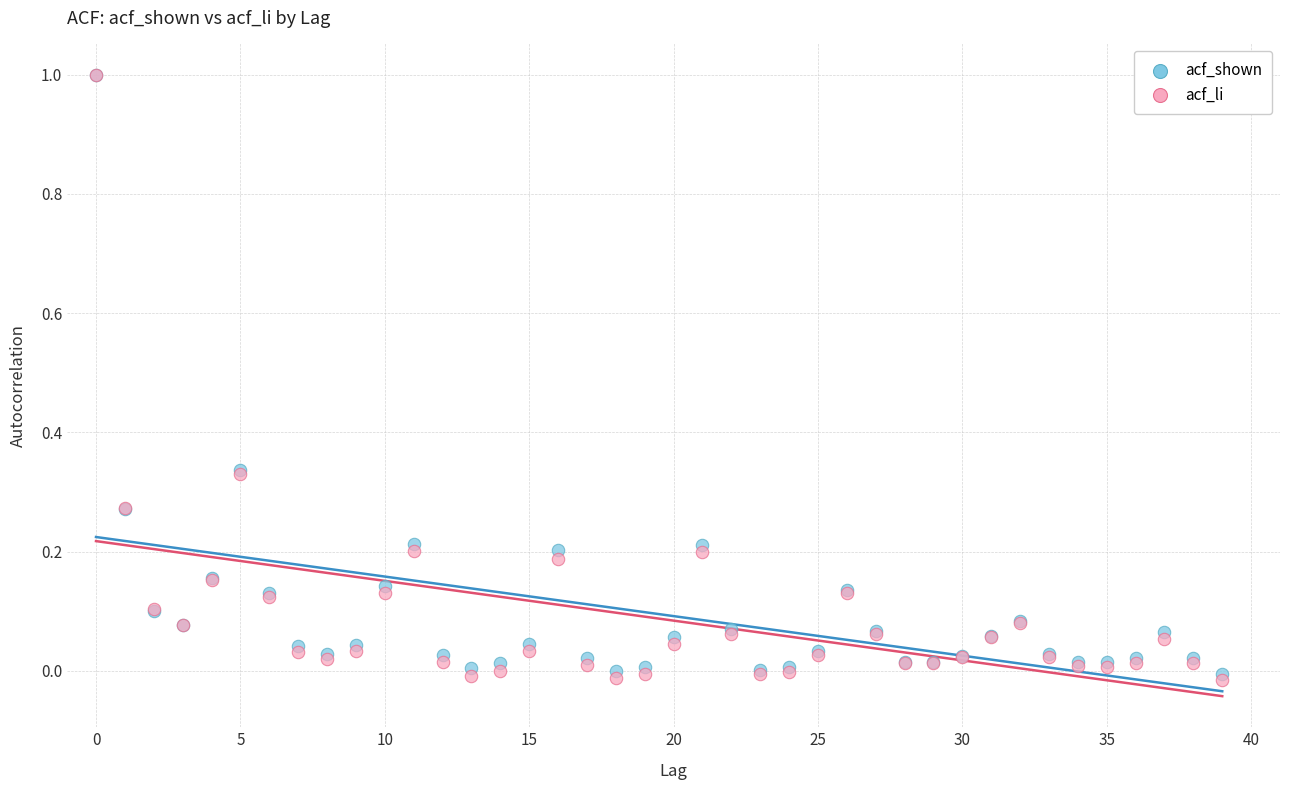

What are all the series names shown in the legend?

acf_shown, acf_li